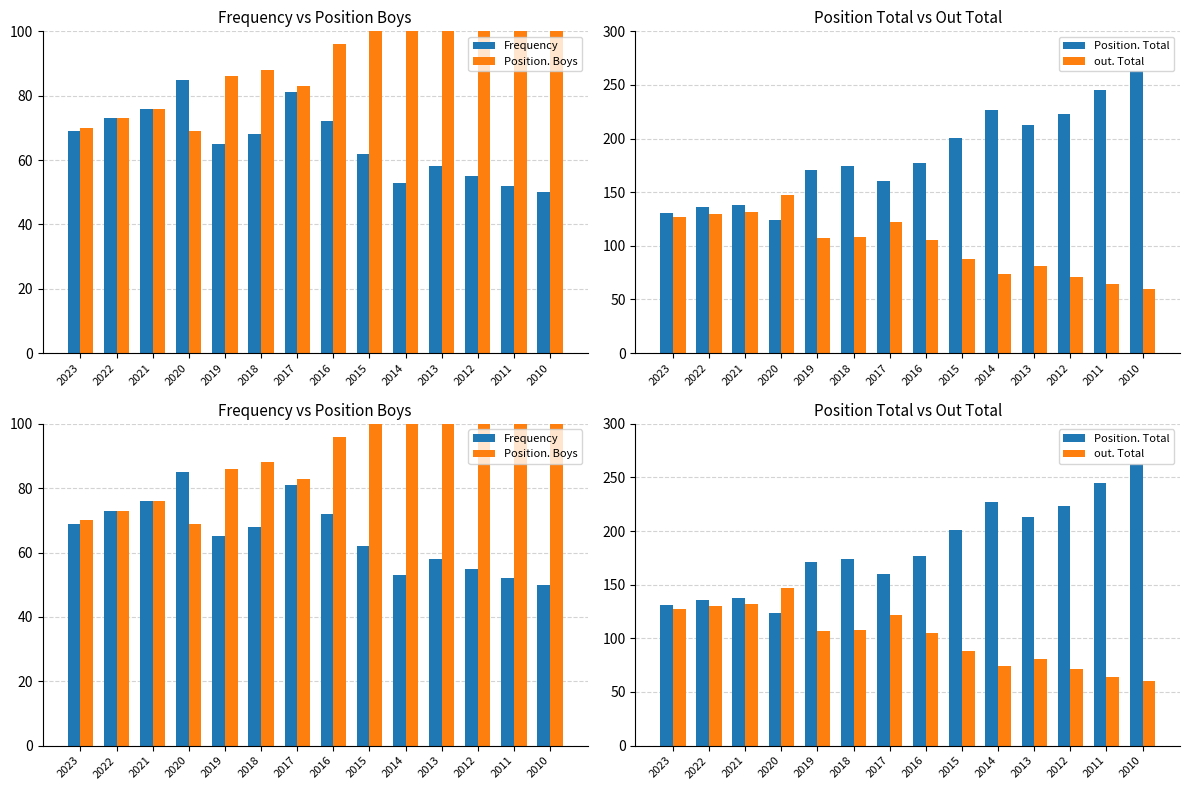

Are the bars horizontal?

No